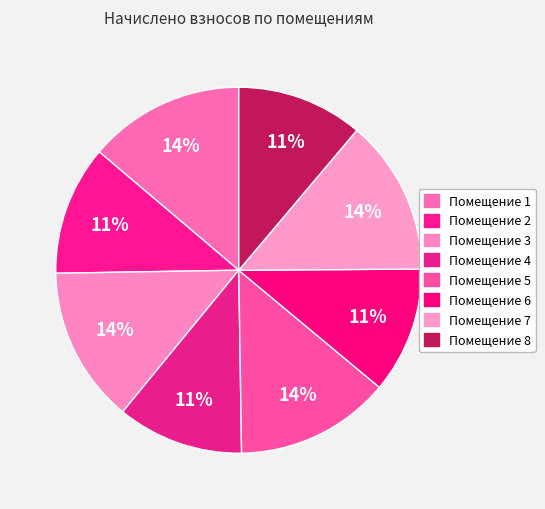

Which slice is the largest?

1